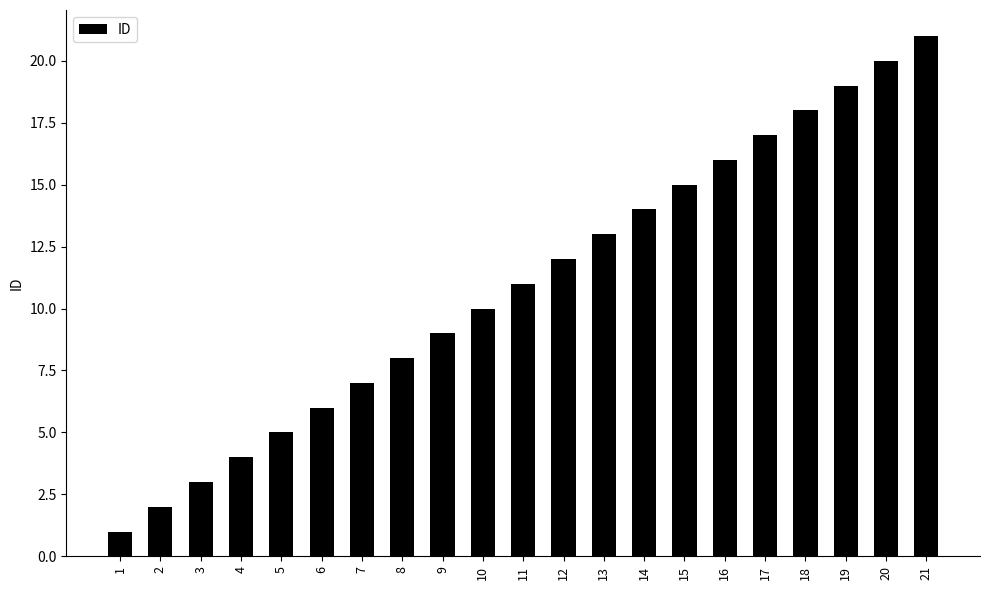

Where is the data nearest to the value 11?

11